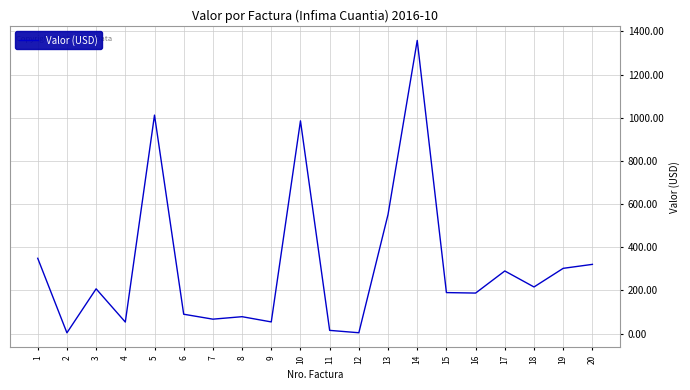

How many lines are shown in the chart?

1